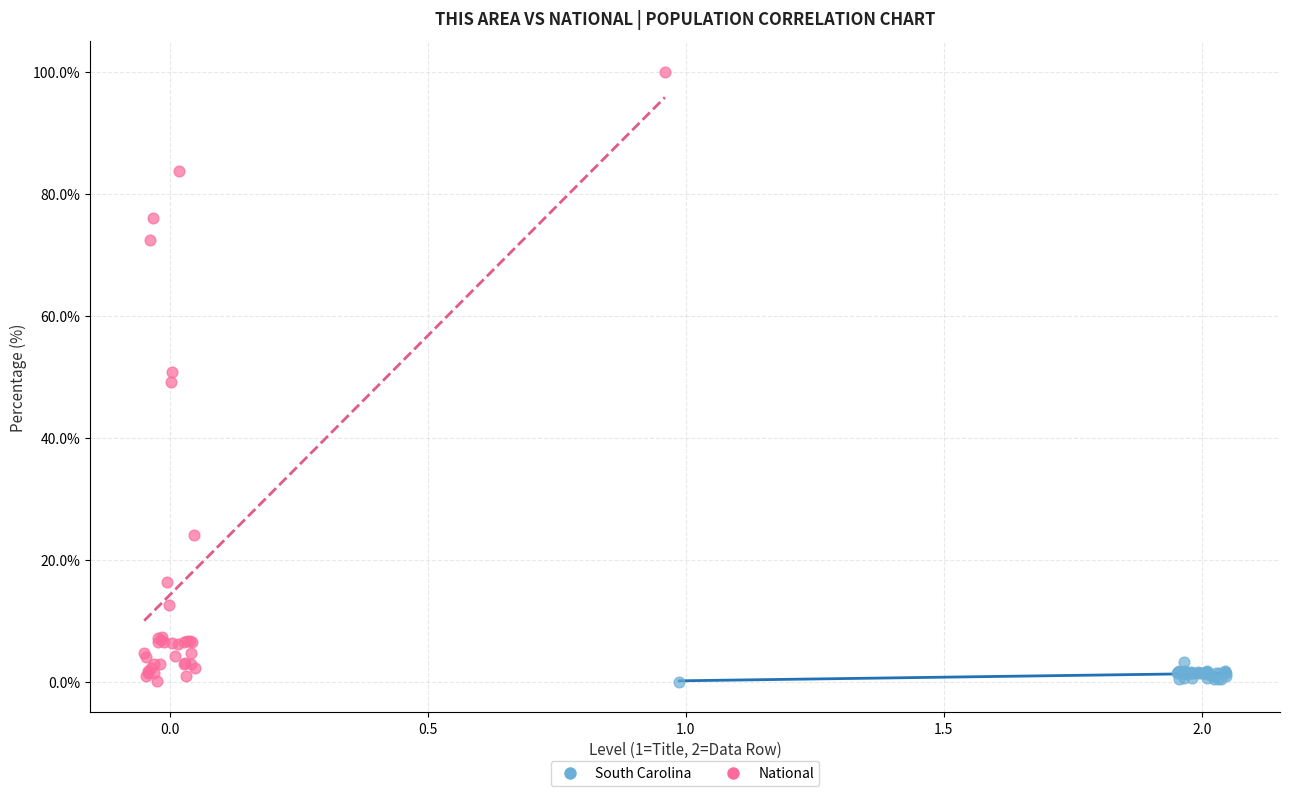

Which series has the largest Y range (max minus min)?

National